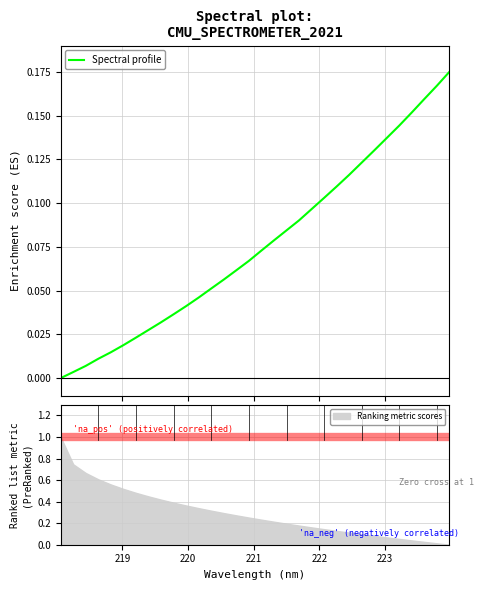

Is this an area chart (filled region under the line)?

No